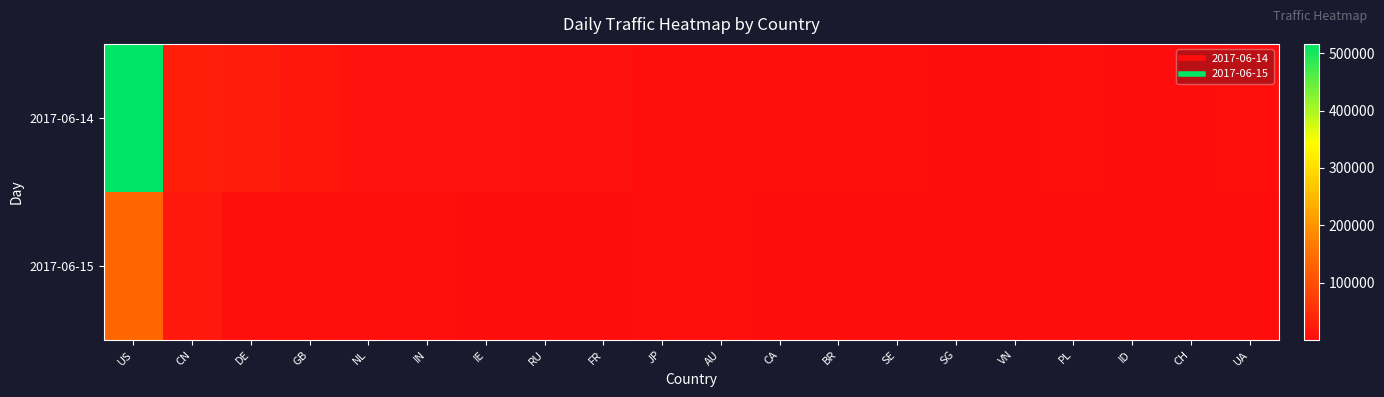

Rank the series by their maximum value, from lowest to highest.

2017-06-15, 2017-06-14